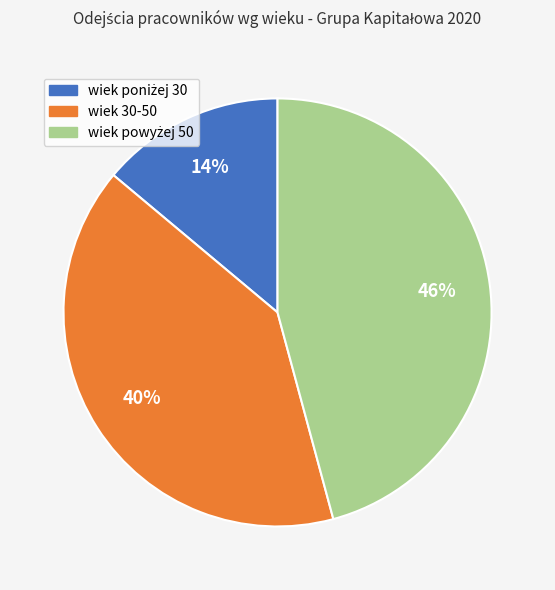

True or false: wiek 30-50 accounts for 40% of the total.

True